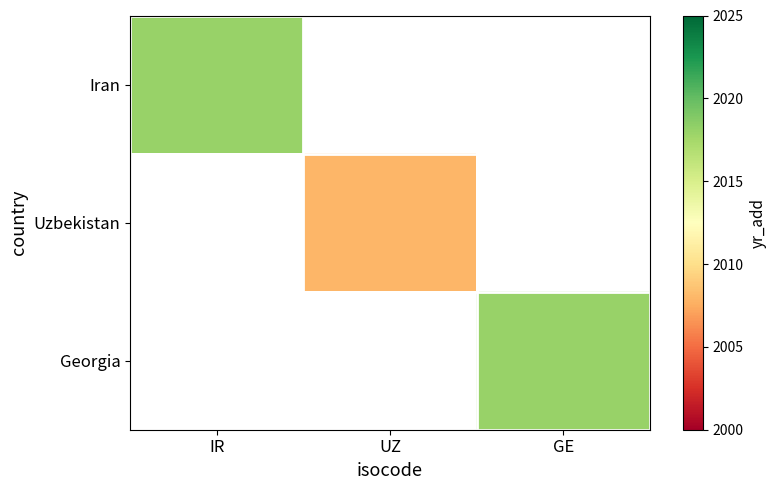

The Uzbekistan series shows 748.9 at UZ. True or false?

False